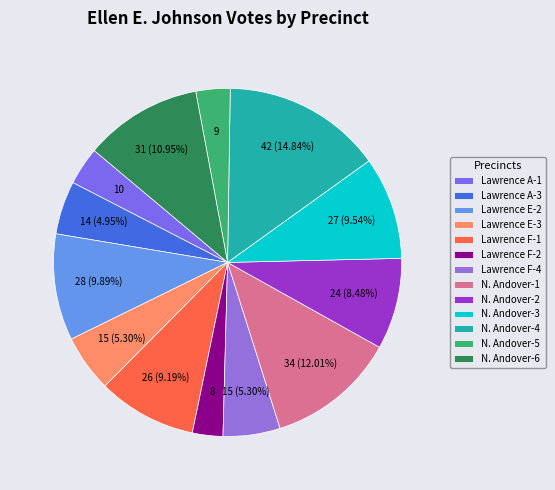

How much of the chart is everything except N. Andover-4?

85.2%